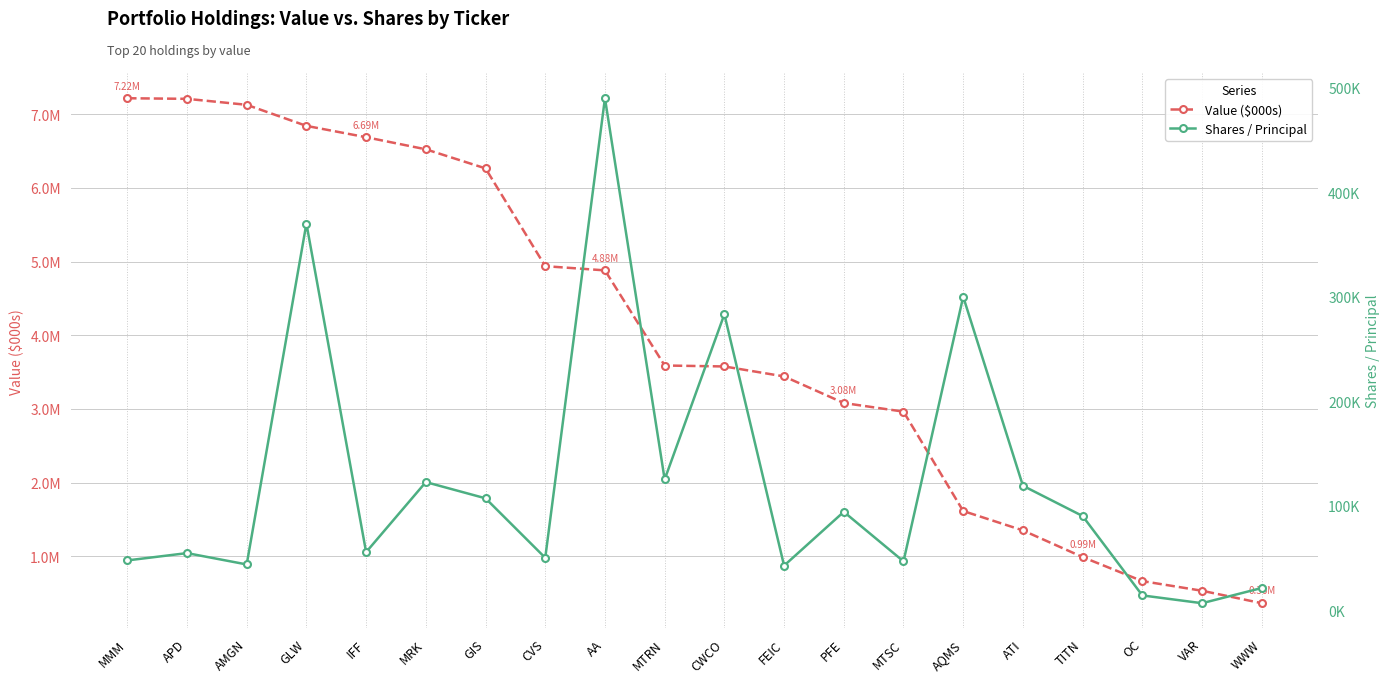

At which label does Value ($000s) first exceed 3589000?

MMM